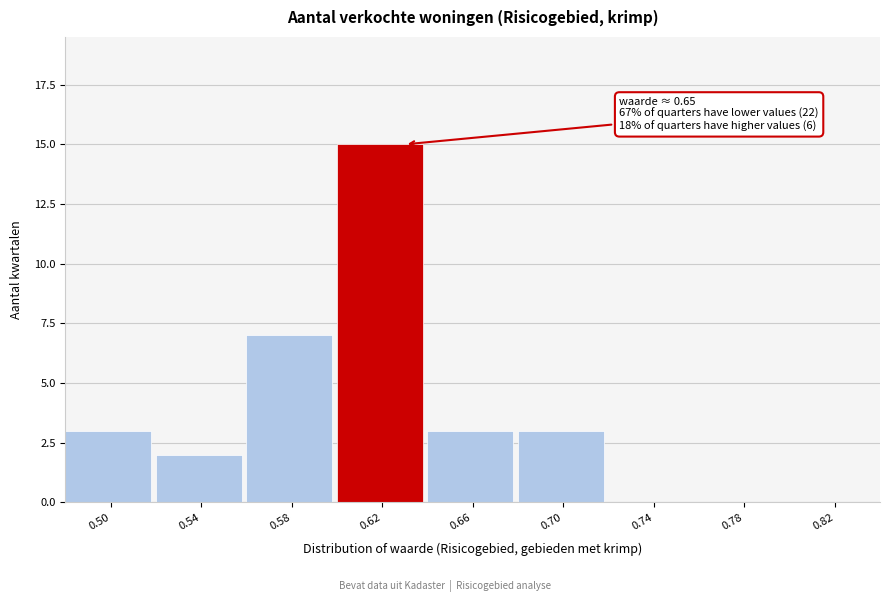

Reading left to right, transcribe all the data shown in this chart.

0.50=3	0.54=2	0.58=7	0.62=15	0.66=3	0.70=3	0.74=0	0.78=0	0.82=0